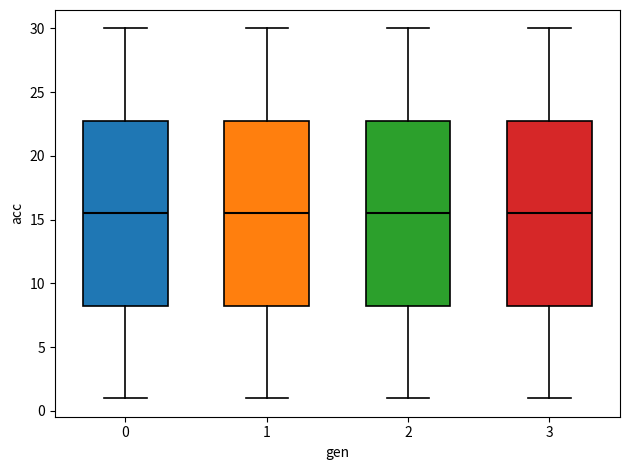

Reading left to right, transcribe this box plot: for each box, give where its median line is, the range the box spans, and where its two whiskers end, as read against the y-axis. The values are not printed on the chart, so give them approximately, as read against the axis.

0: median 15.5, box 8.5 to 23.0, whiskers 1.0 to 30.0
1: median 15.5, box 8.5 to 23.0, whiskers 1.0 to 30.0
2: median 15.5, box 8.5 to 23.0, whiskers 1.0 to 30.0
3: median 15.5, box 8.5 to 23.0, whiskers 1.0 to 30.0